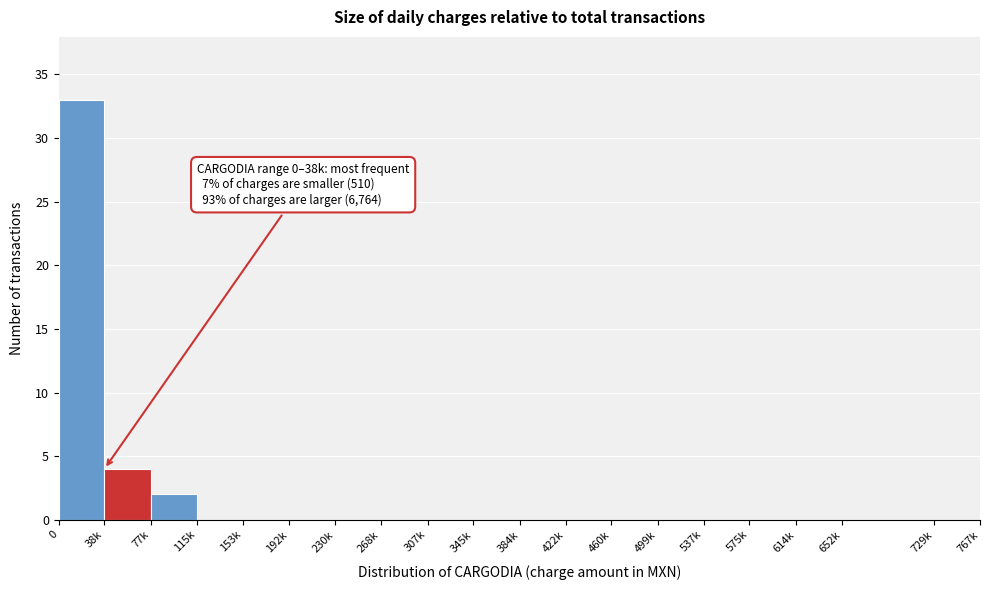

Reading right to left, extract all data points from this chart.

729k=0	652k=0	614k=0	575k=0	537k=0	499k=0	460k=0	422k=0	384k=0	345k=0	307k=0	268k=0	230k=0	192k=0	153k=0	115k=0	77k=2	38k=4	0=33